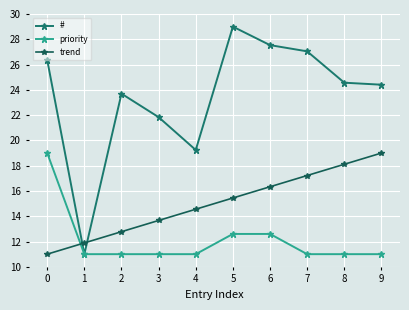

List the labels in order of trend value, smallest first.

0, 1, 2, 3, 4, 5, 6, 7, 8, 9